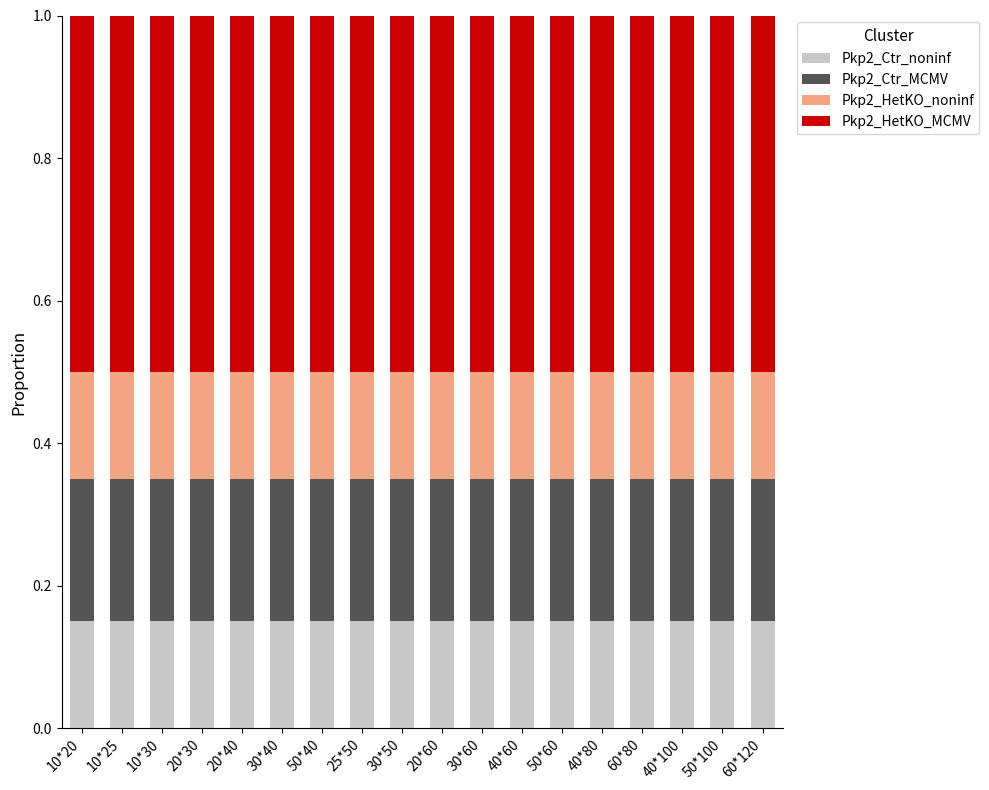

Count the Pkp2_Ctr_noninf values in the range 0 to 1.

18